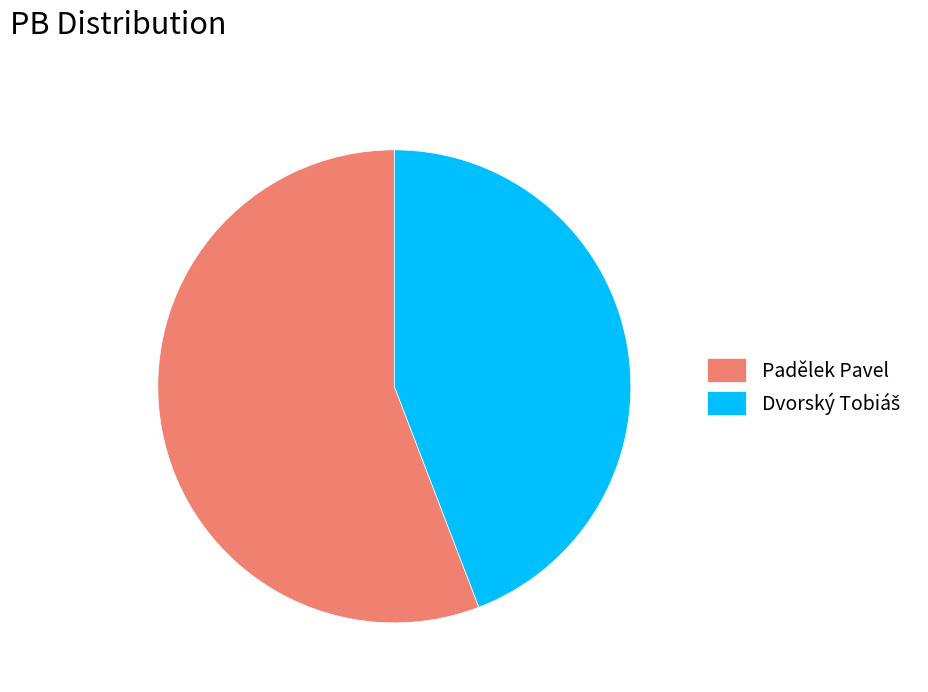

Which slice is the largest?

Padělek Pavel